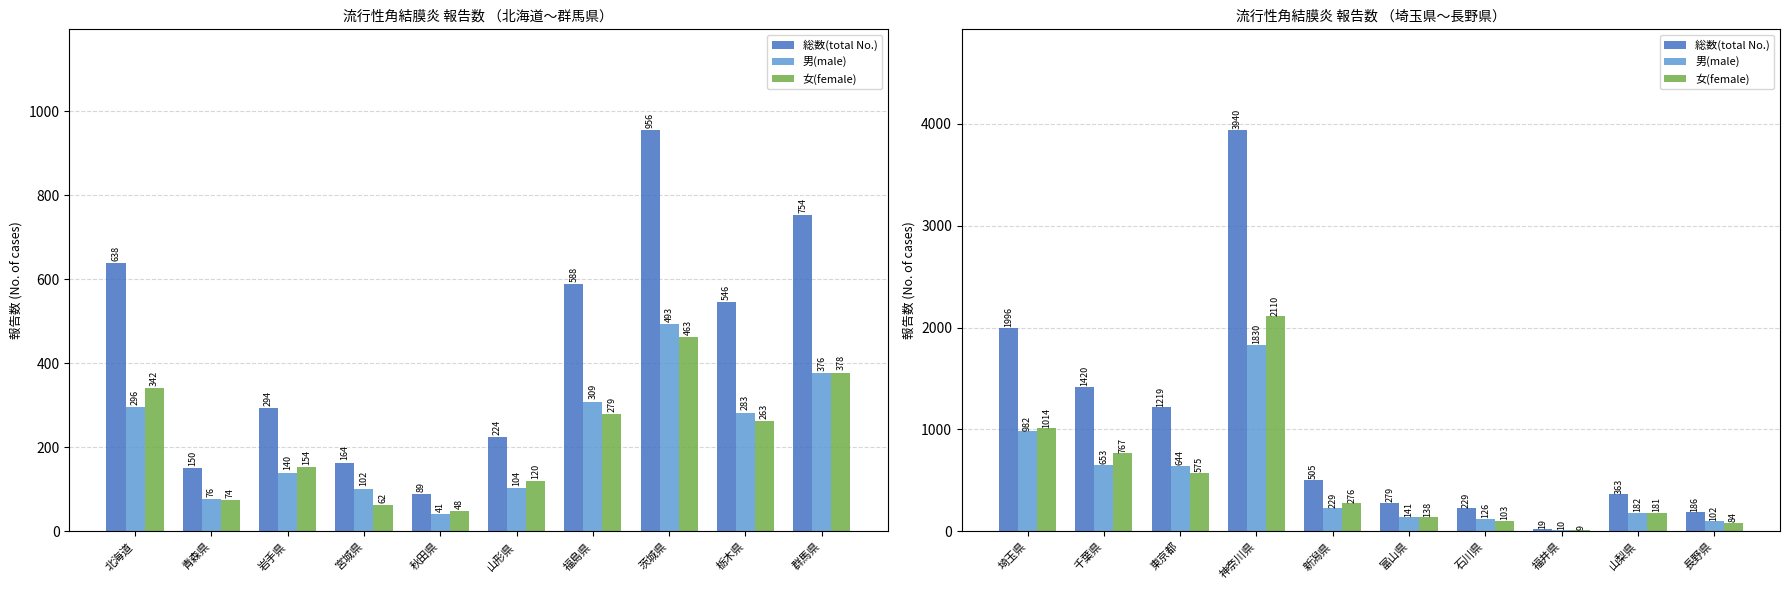

What is the label of the 5th bar from the left?

新潟県